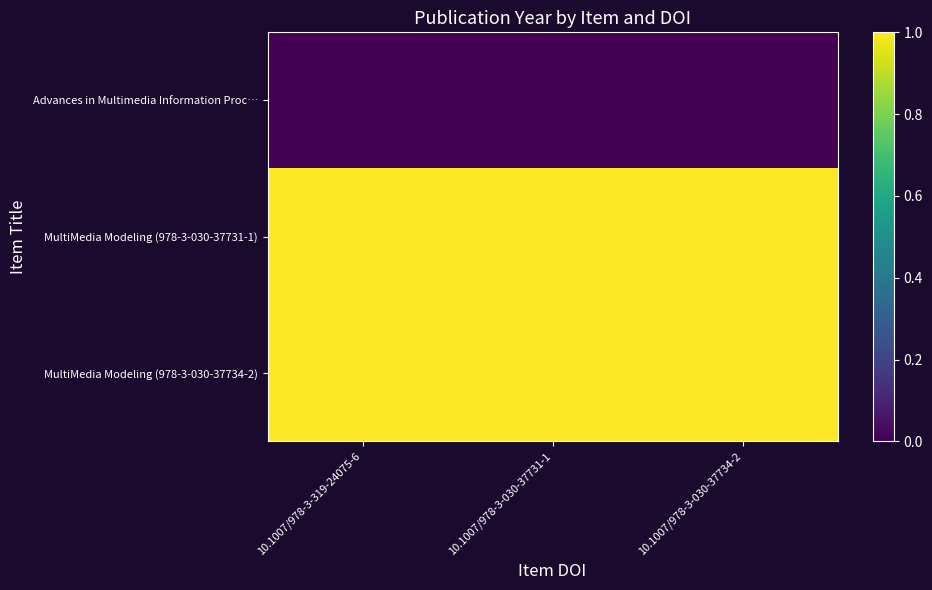

Reading left to right, transcribe all the data shown in this chart.

Advances in Multimedia Information Proc…: 10.1007/978-3-319-24075-6=0	10.1007/978-3-030-37731-1=0	10.1007/978-3-030-37734-2=0
MultiMedia Modeling (978-3-030-37731-1): 10.1007/978-3-319-24075-6=1	10.1007/978-3-030-37731-1=1	10.1007/978-3-030-37734-2=1
MultiMedia Modeling (978-3-030-37734-2): 10.1007/978-3-319-24075-6=1	10.1007/978-3-030-37731-1=1	10.1007/978-3-030-37734-2=1